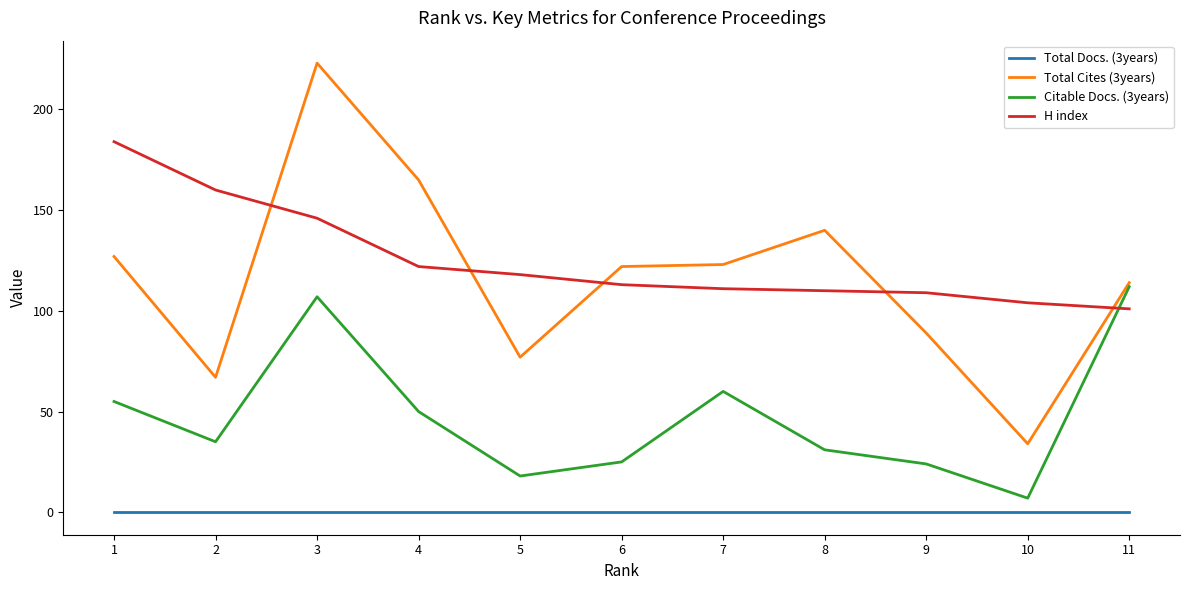

What is the approximate value of Total Cites (3years) at 8, to the nearest 5?

140